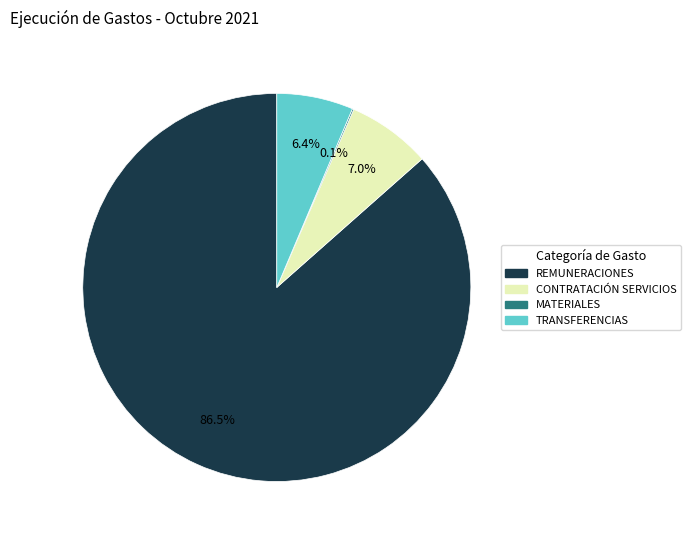

To the nearest percent, what is the difference between the largest and smallest slice percentages?

86%